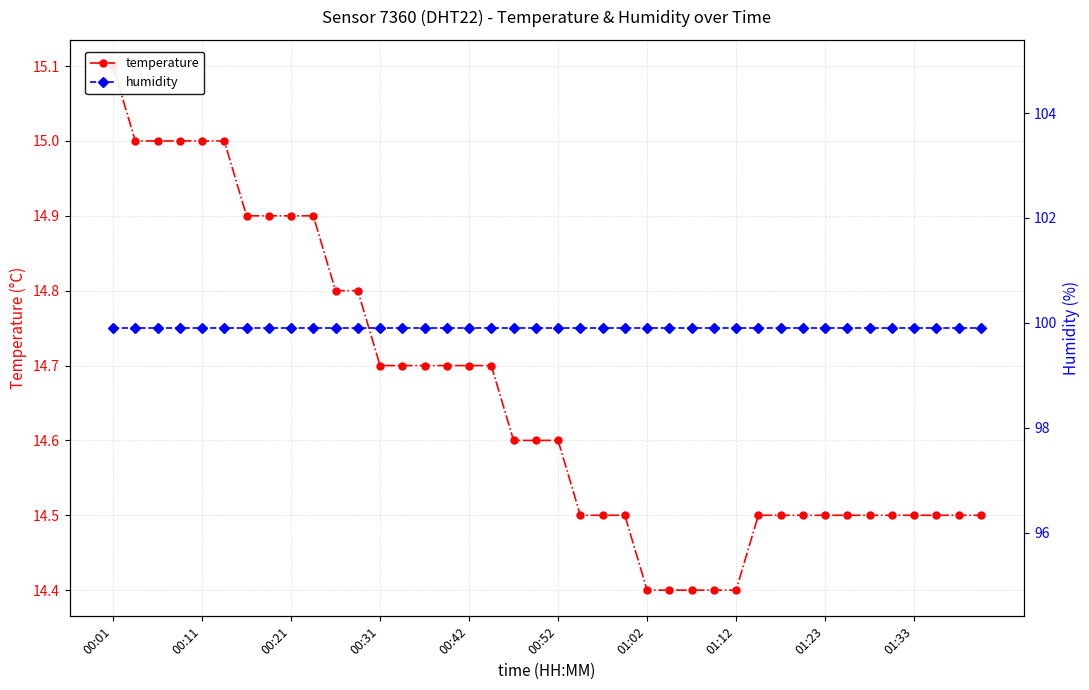

Between 01:33 and 19, which series saw the biggest shift?

temperature